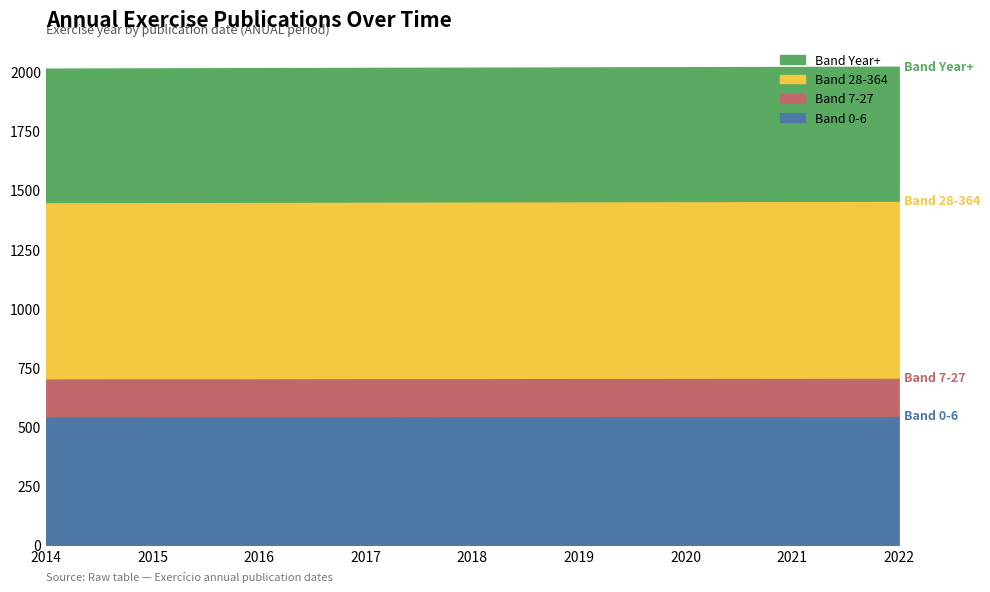

How many lines are shown in the chart?

4